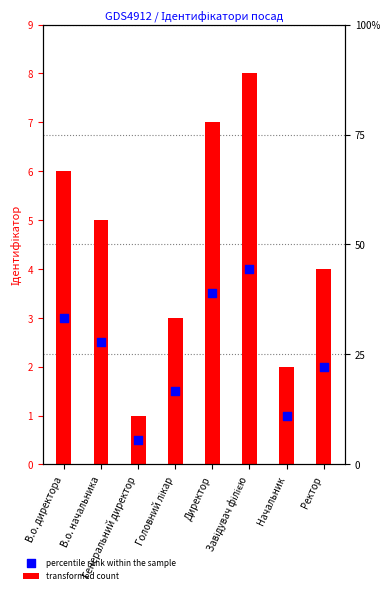

What is the total value across all series at Головний лікар?

4.5